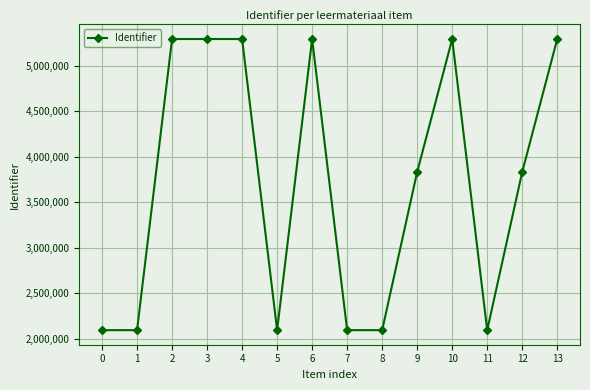

What is the average value?

3715522